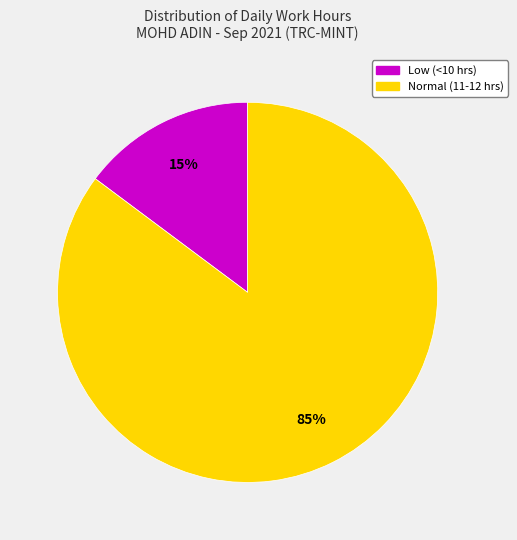

Is there a majority slice in this chart?

Yes